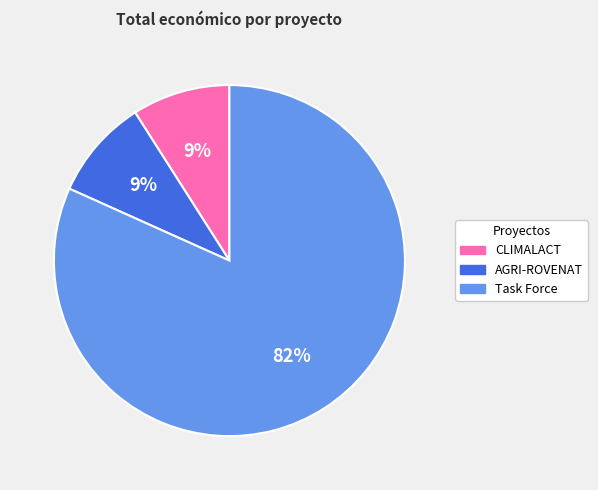

Approximately how many times larger is the value at Task Force compared to CLIMALACT?

9.1